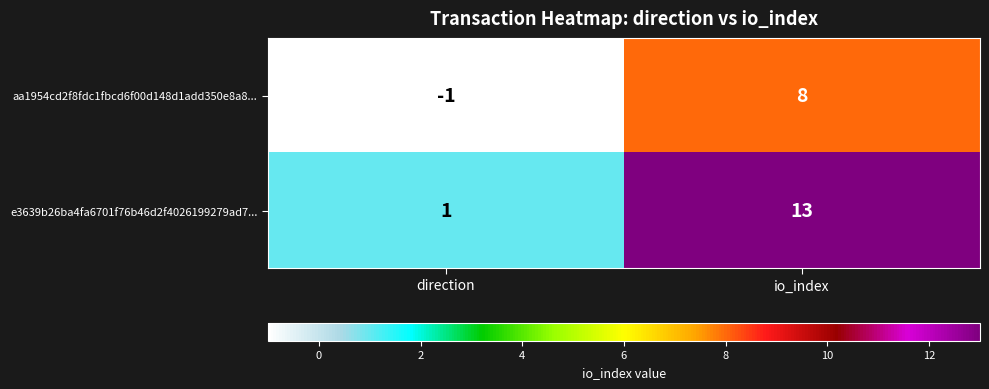

At which label is e3639b26ba4fa6701f76b46d2f4026199279ad7... closest to 7?

direction